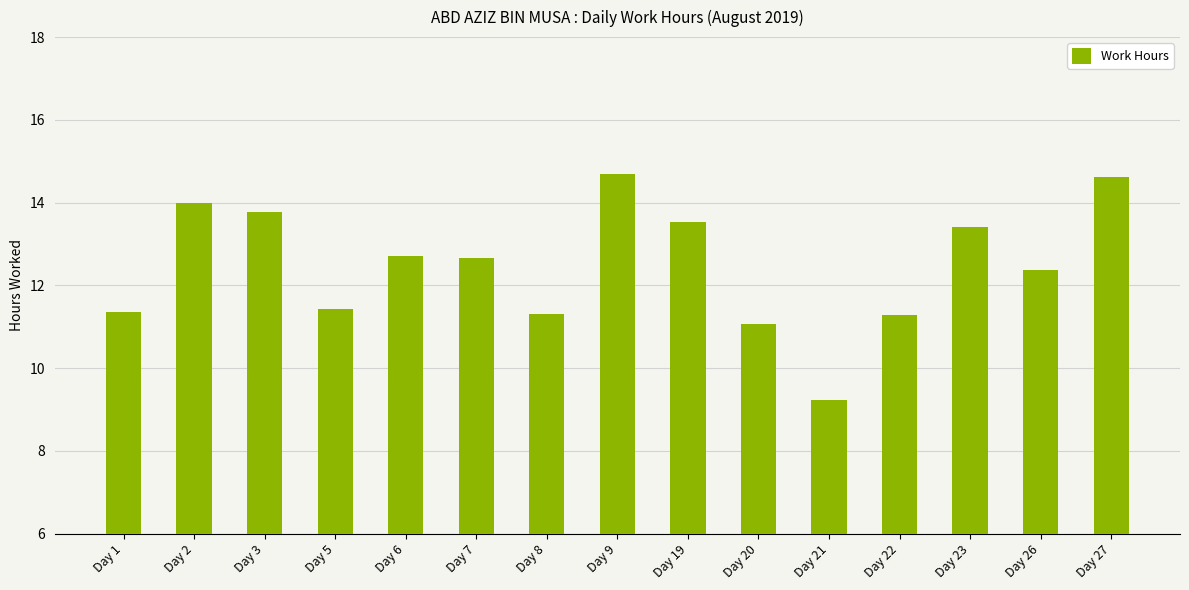

Which category has the lowest value across all series?

Day 21